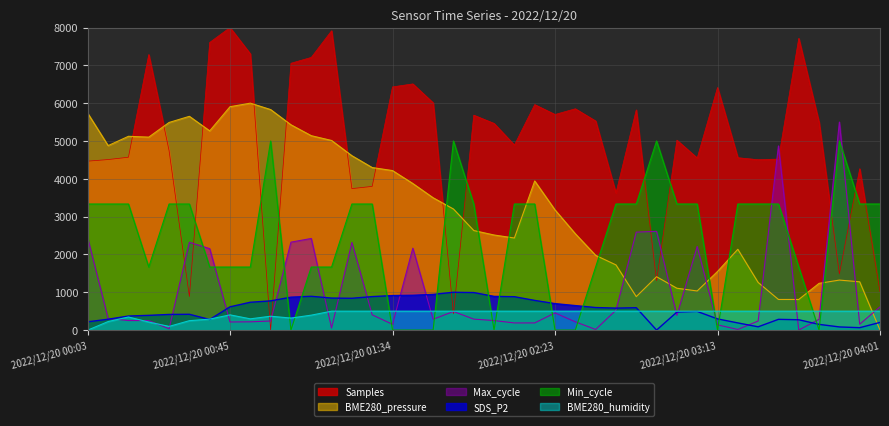

The SDS_P2 series shows 389.6 at 2022/12/20 00:21. True or false?

True